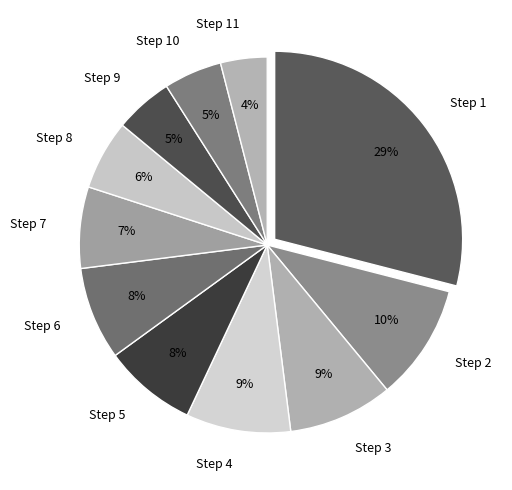

Do Step 8 and Step 10 together represent more than half of the pie?

No